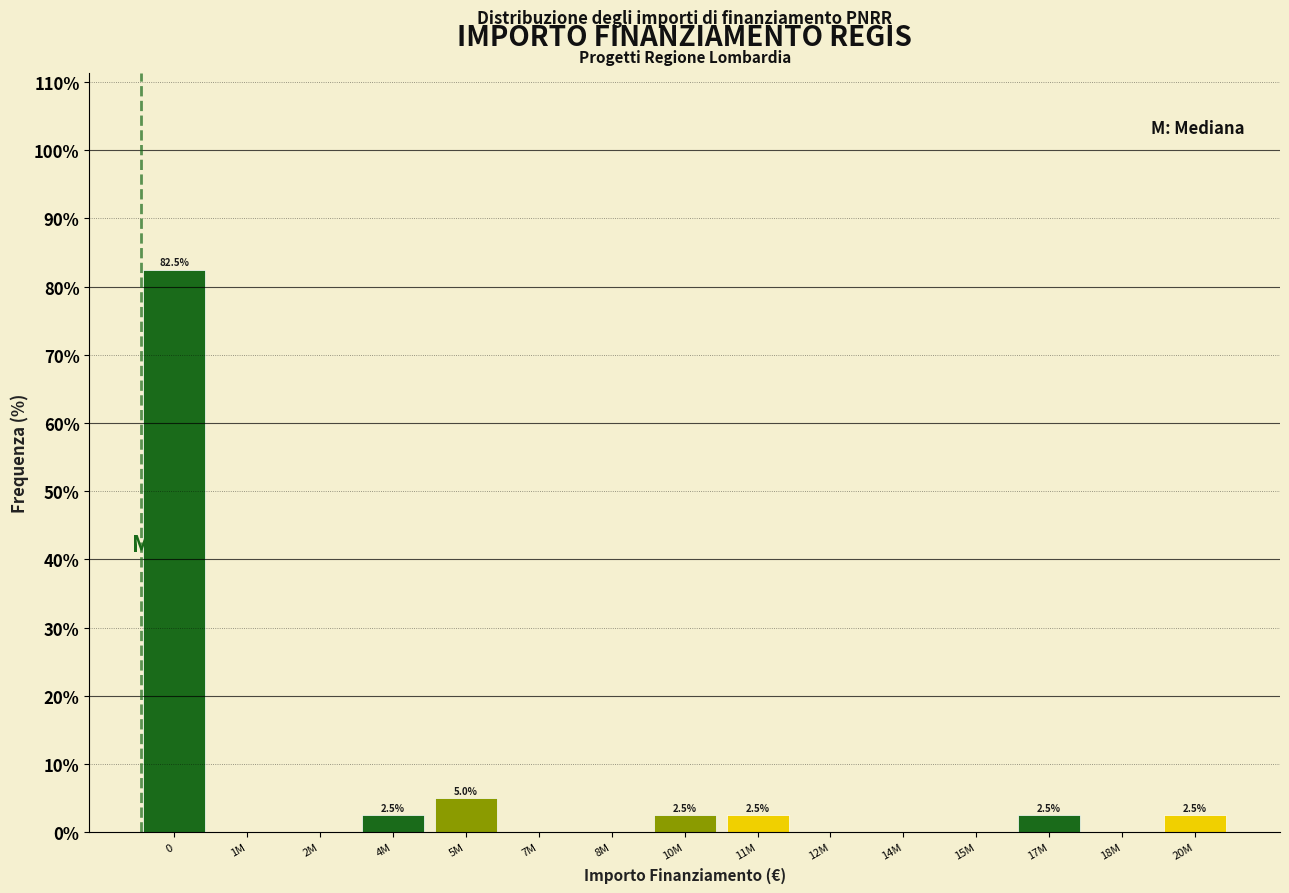

Reading left to right, transcribe all the data shown in this chart.

0=82.5	1M=0.0	2M=0.0	4M=2.5	5M=5.0	7M=0.0	8M=0.0	10M=2.5	11M=2.5	12M=0.0	14M=0.0	15M=0.0	17M=2.5	18M=0.0	20M=2.5